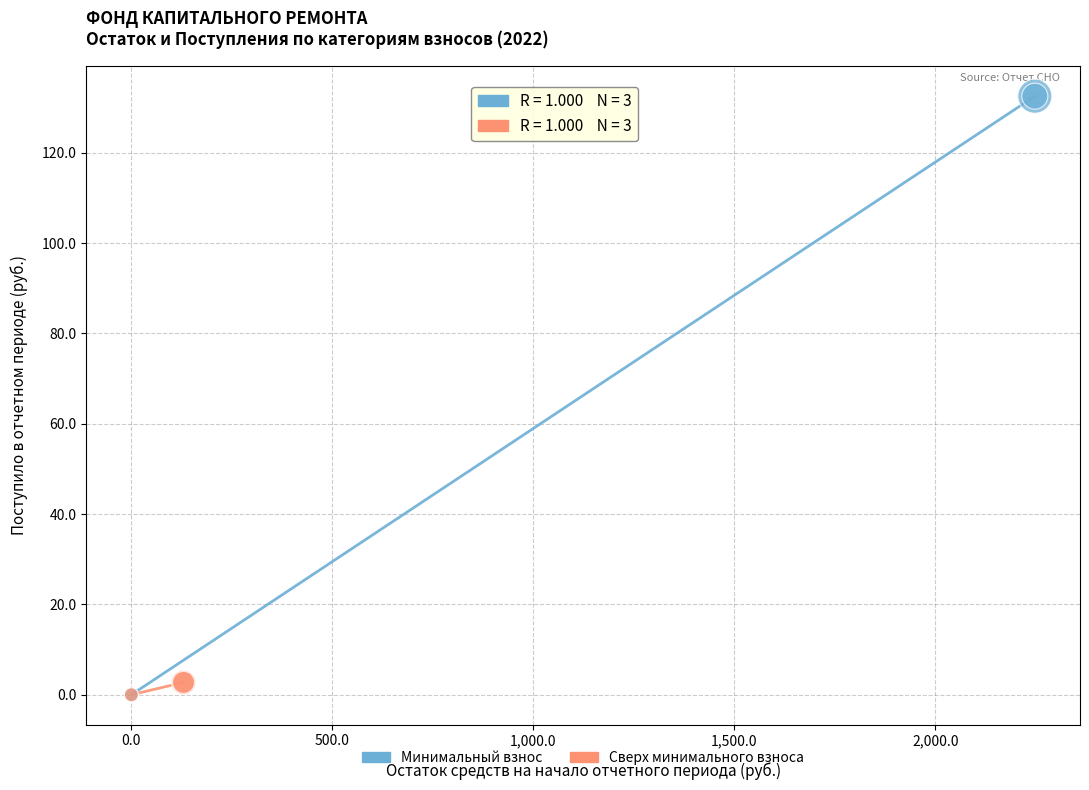

Which series reaches the maximum Y coordinate?

Минимальный взнос